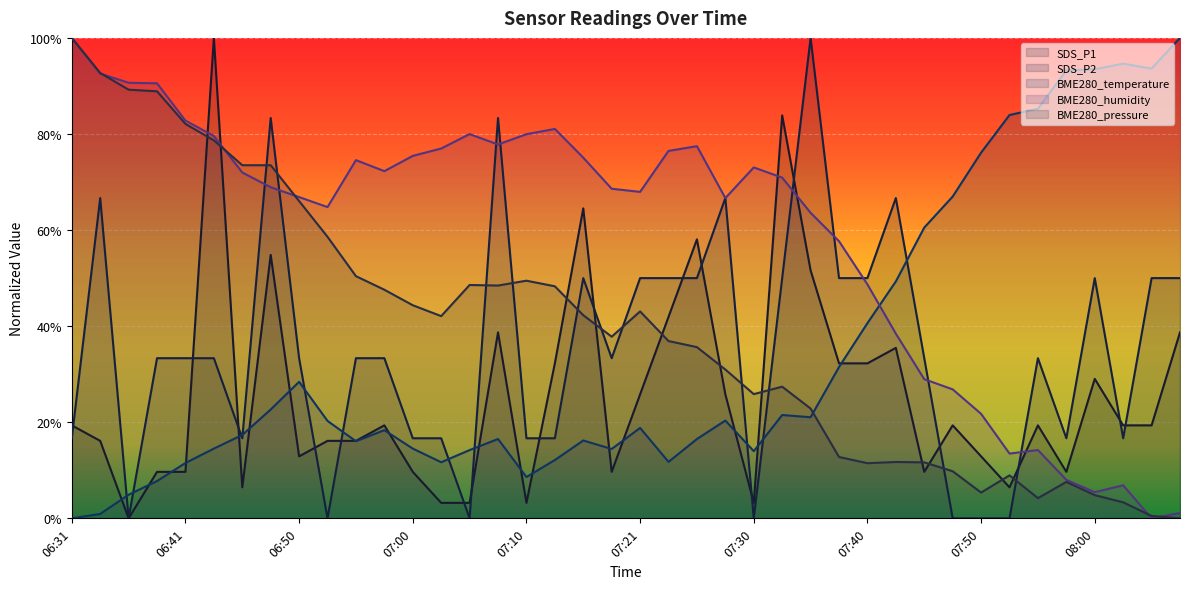

What is the value of the SDS_P1 point at the 13th from the left?

0.1